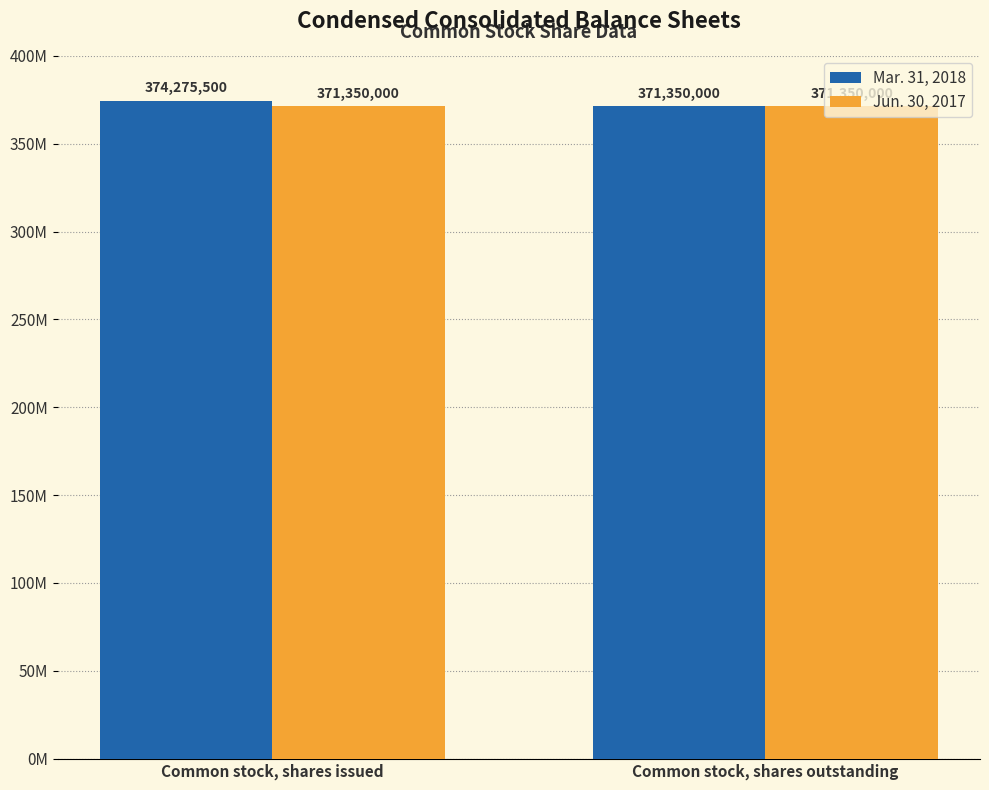

Reading left to right, what are all the values shown in this chart?

Mar. 31, 2018: 374275500	371350000
Jun. 30, 2017: 371350000	371350000